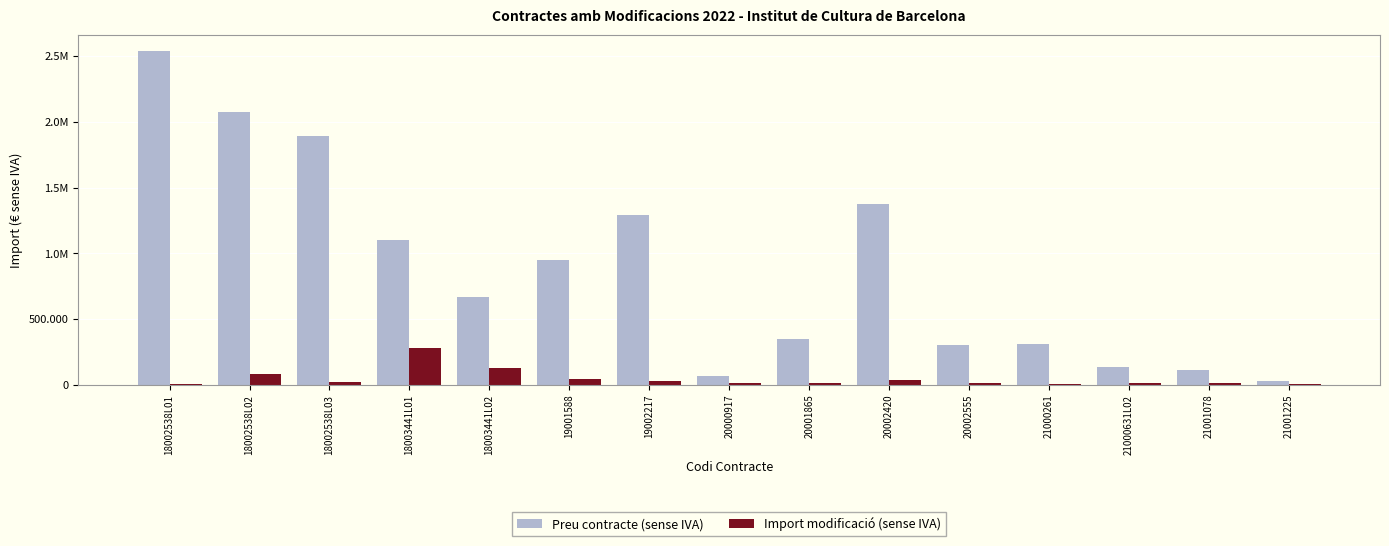

Does the chart contain stacked bars?

No